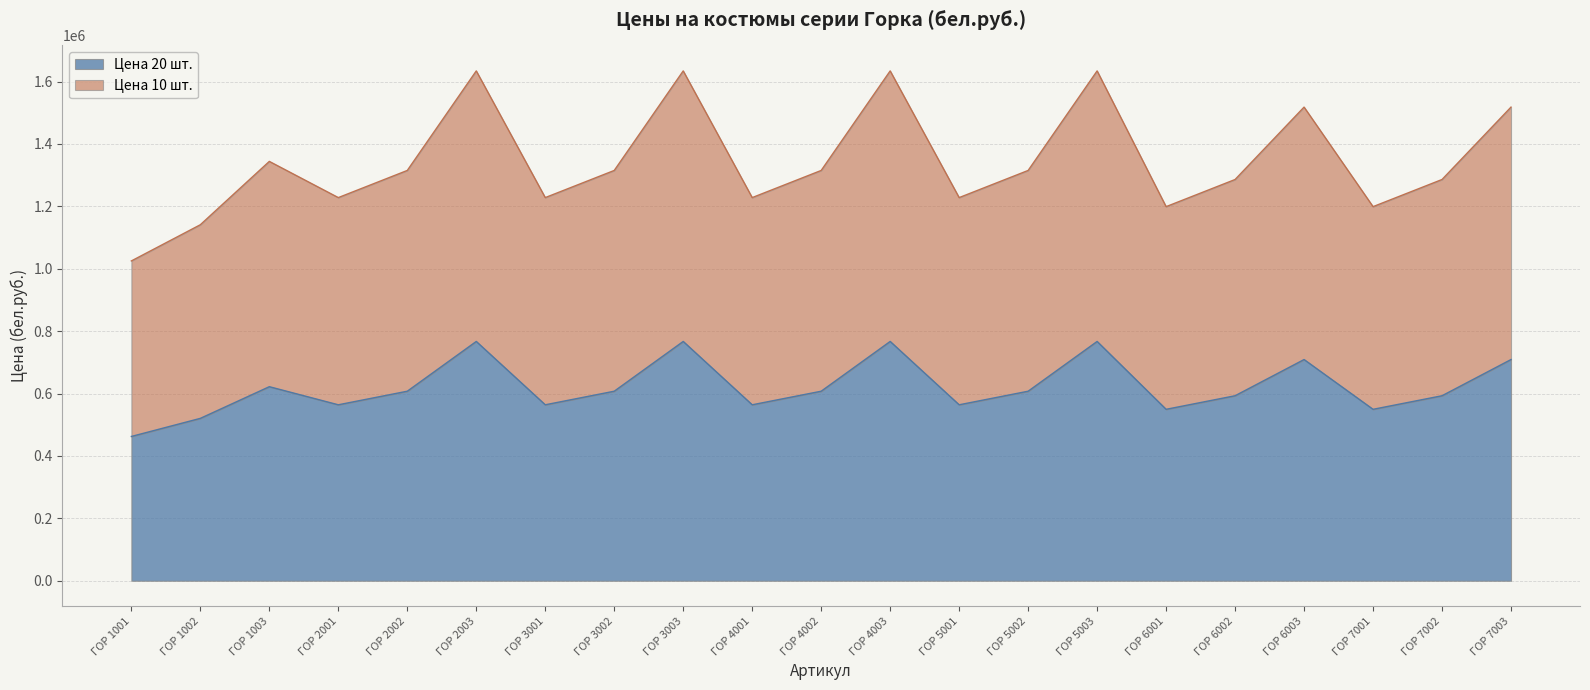

What is the lowest value of the Цена 20 шт. series?

462500